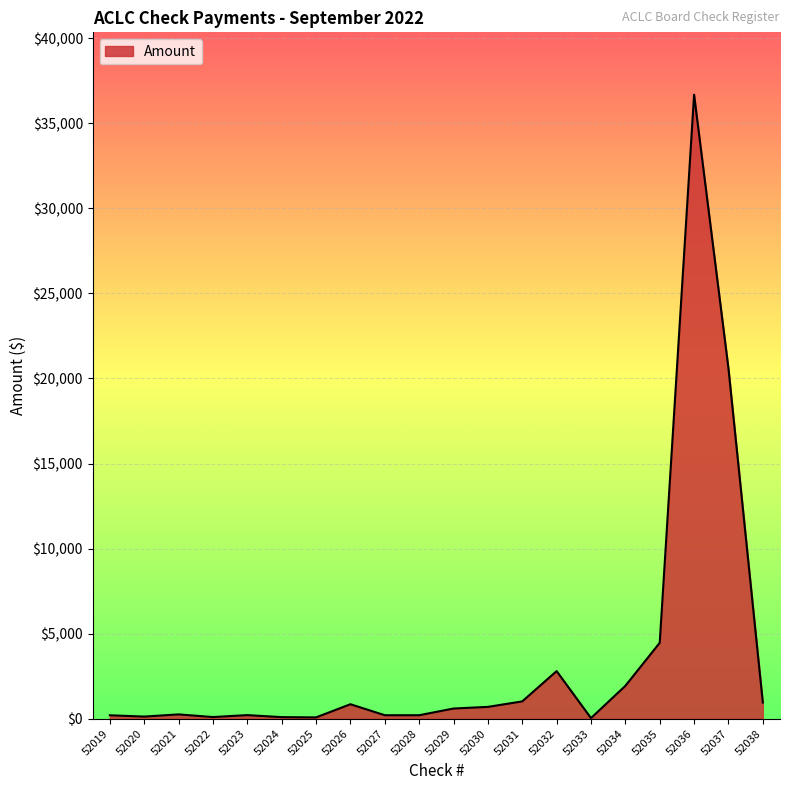

Approximately how many times larger is the value at 52024 compared to 52019?

0.5